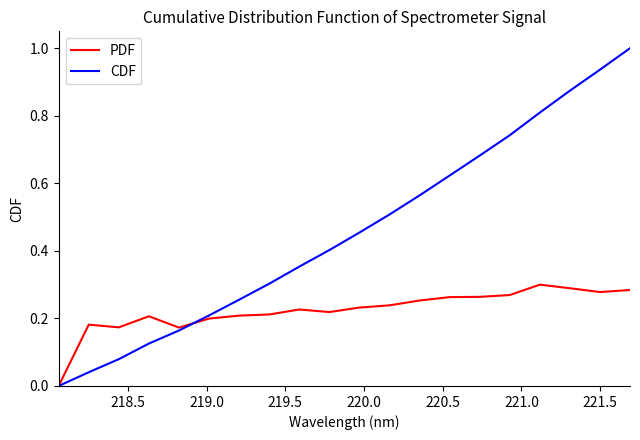

How many series are shown in this chart?

2